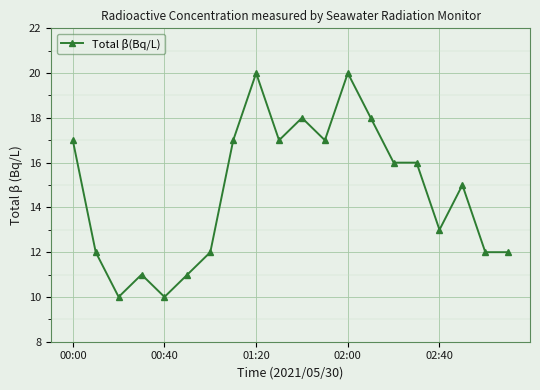

What is the difference between the maximum and minimum values?

10